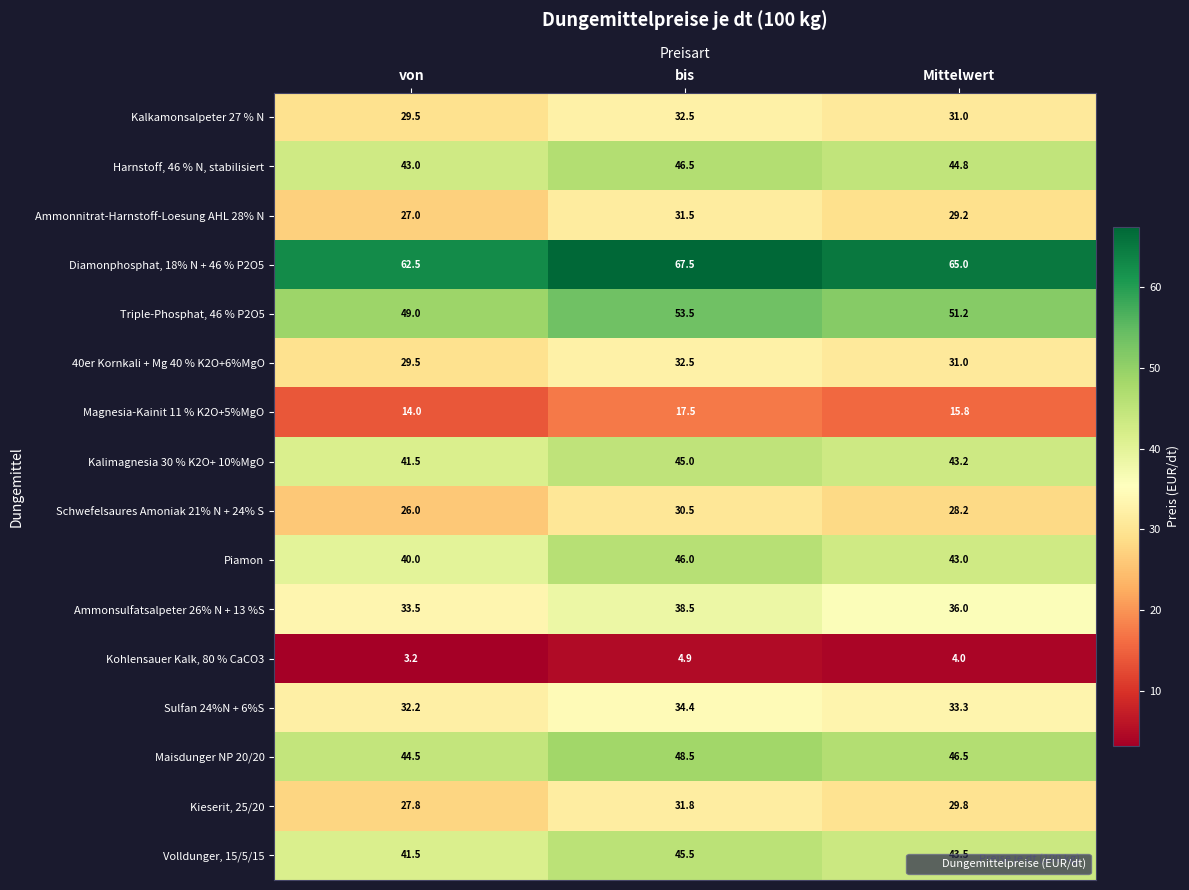

What is the total value across all series at bis?

606.6